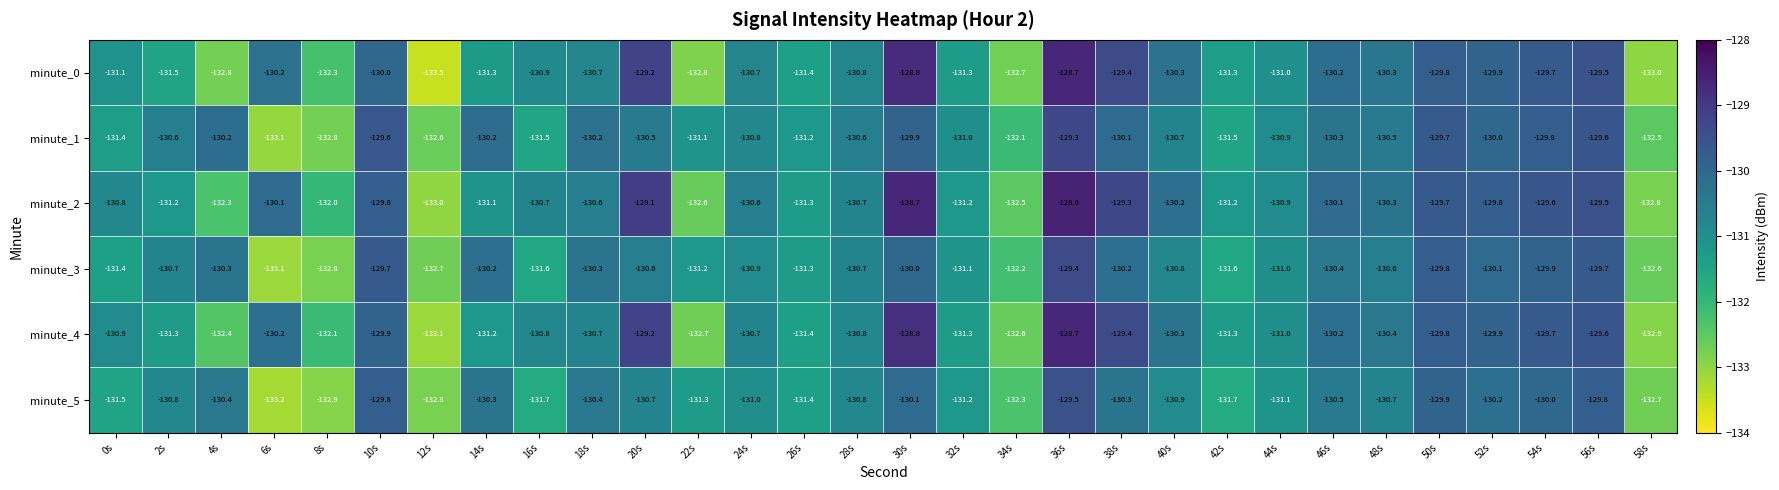

At 58s, list the series in order from smallest to largest.

minute_0, minute_4, minute_2, minute_5, minute_3, minute_1